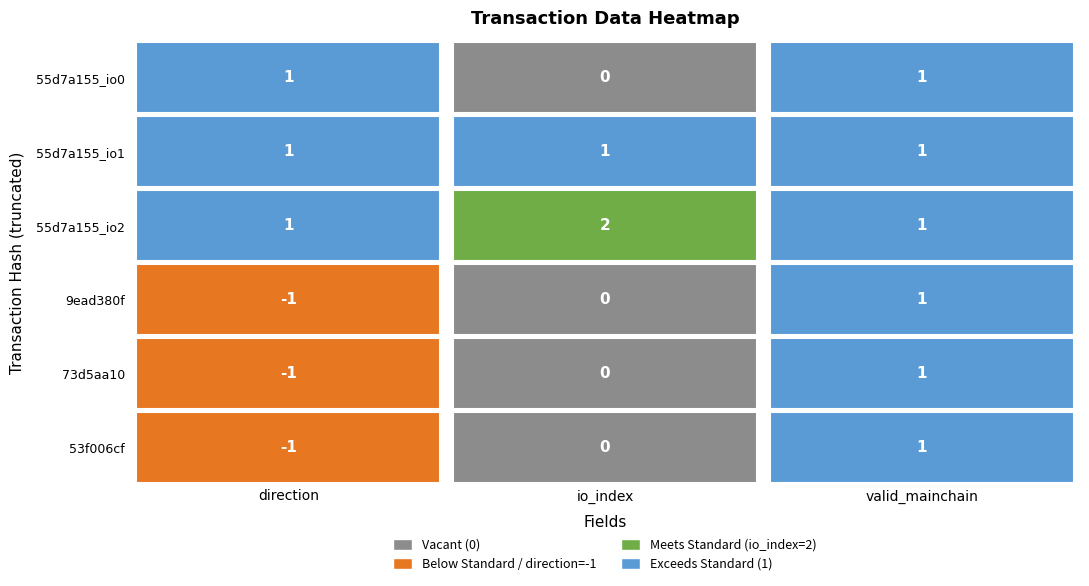

What is the sum of the 9ead380f values at 1 and 2?

1